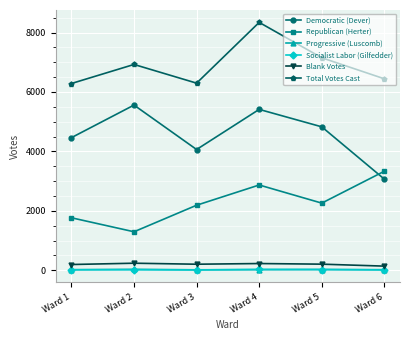

What is the difference between the highest and lowest values at Ward 6?

6431